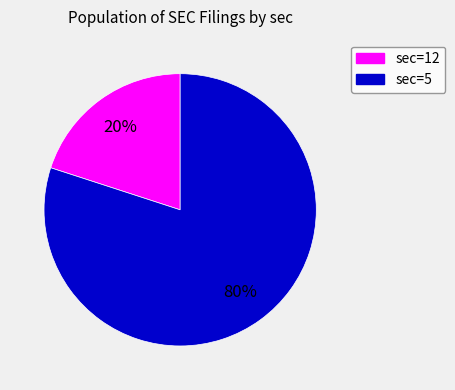

Does any single category account for the majority?

Yes